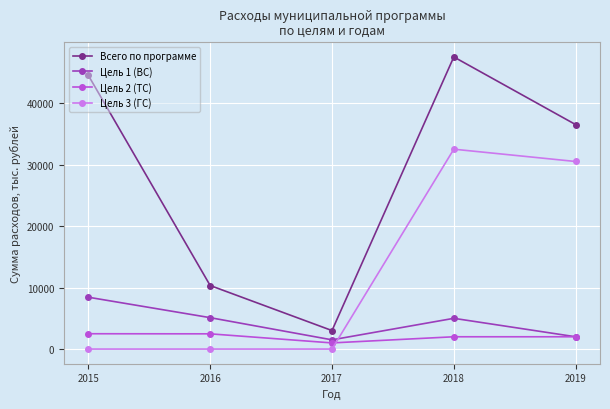

What is the highest value of the Цель 1 (ВС) series?

8430.9